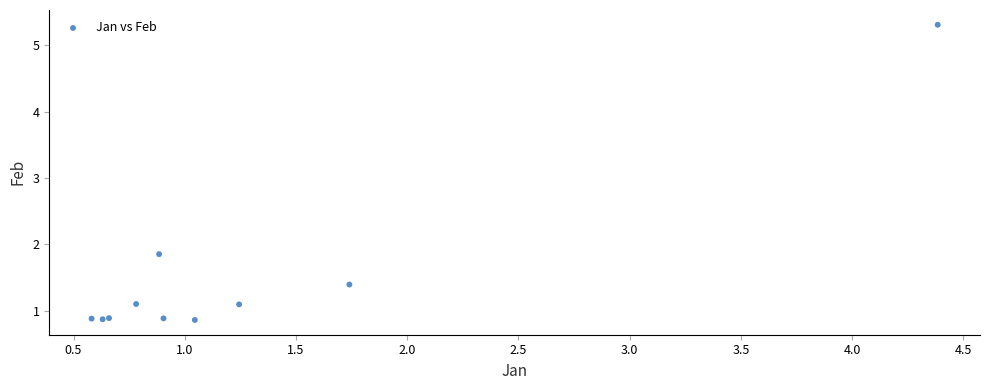

What Y value in the scatter plot is closest to 3?

1.9